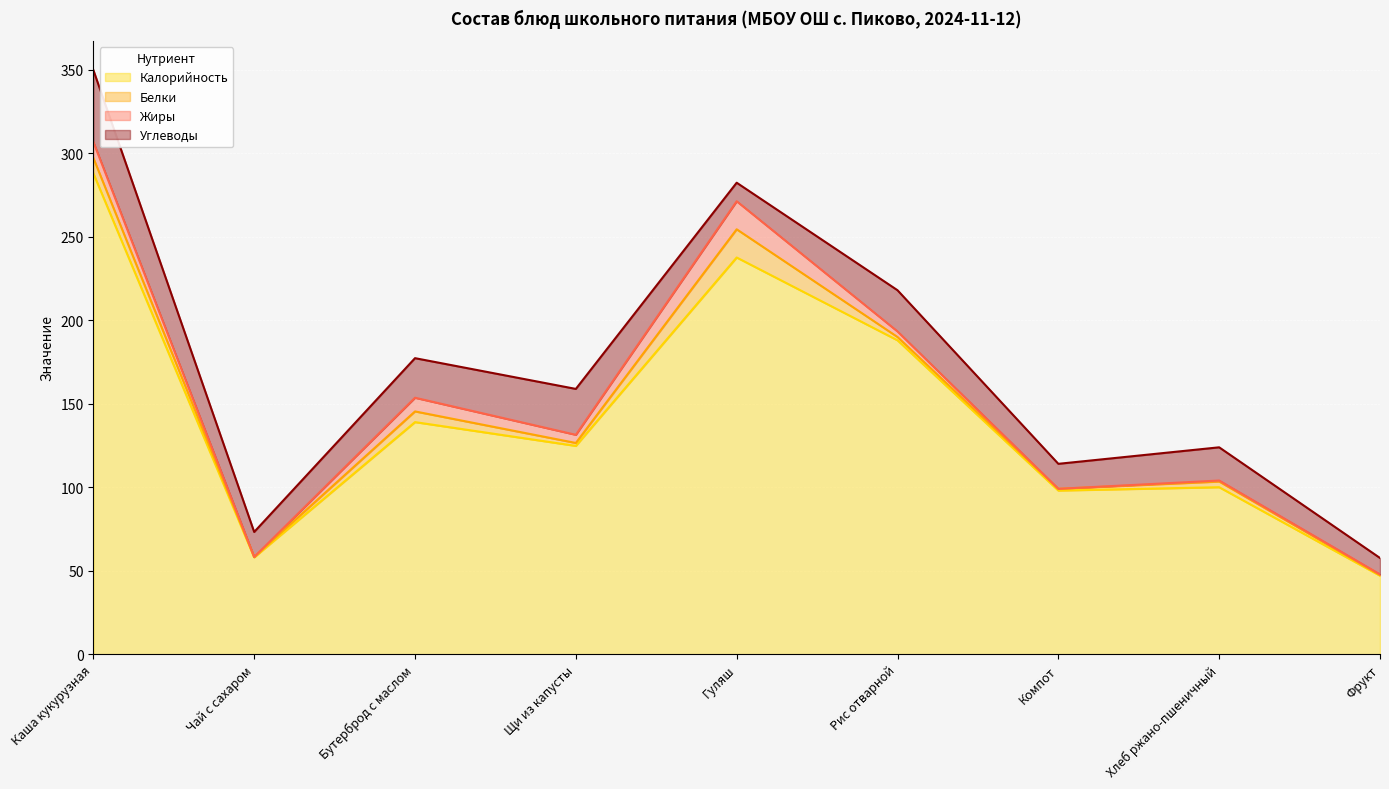

Which series ends up on top after the final intersection of Углеводы and Белки?

Углеводы